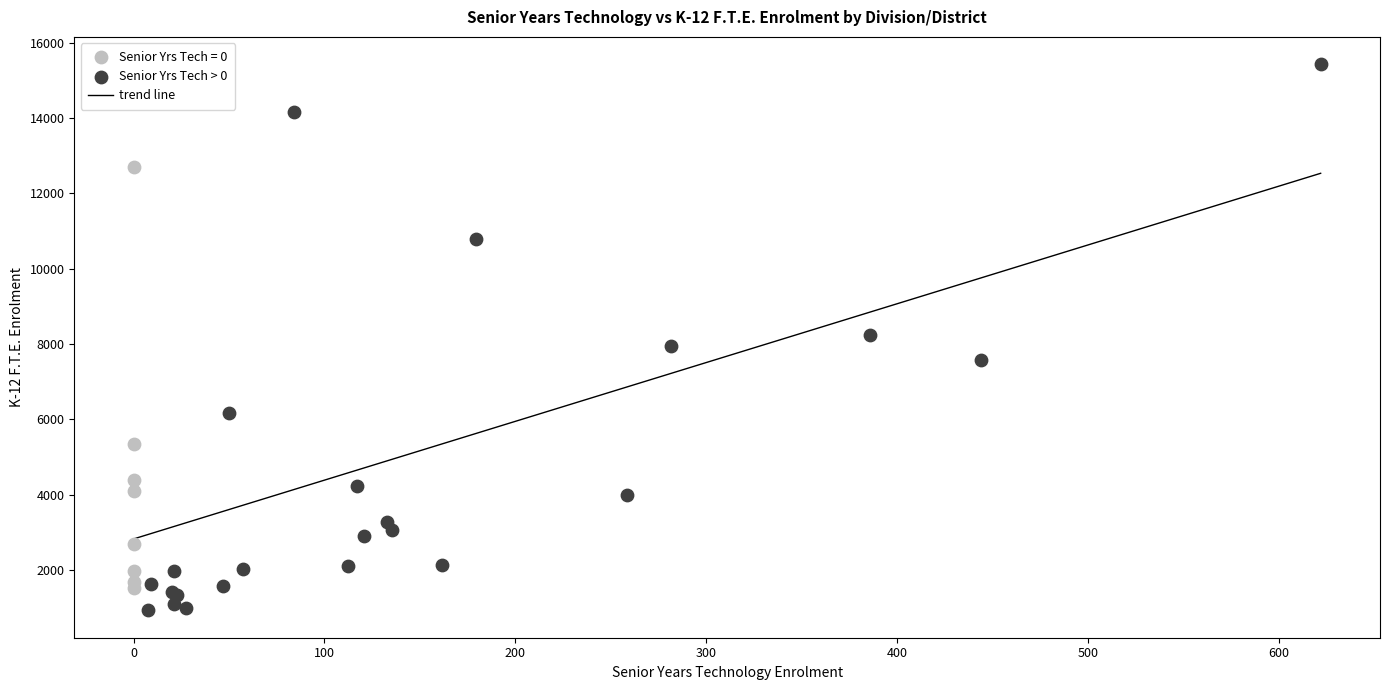

Which series reaches the maximum Y coordinate?

Senior Yrs Tech > 0